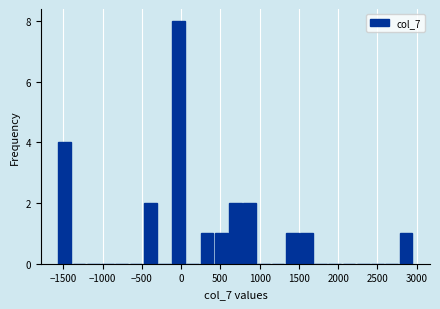

Read against the x-axis, roughly where is the centre of the tallest bar?

-50